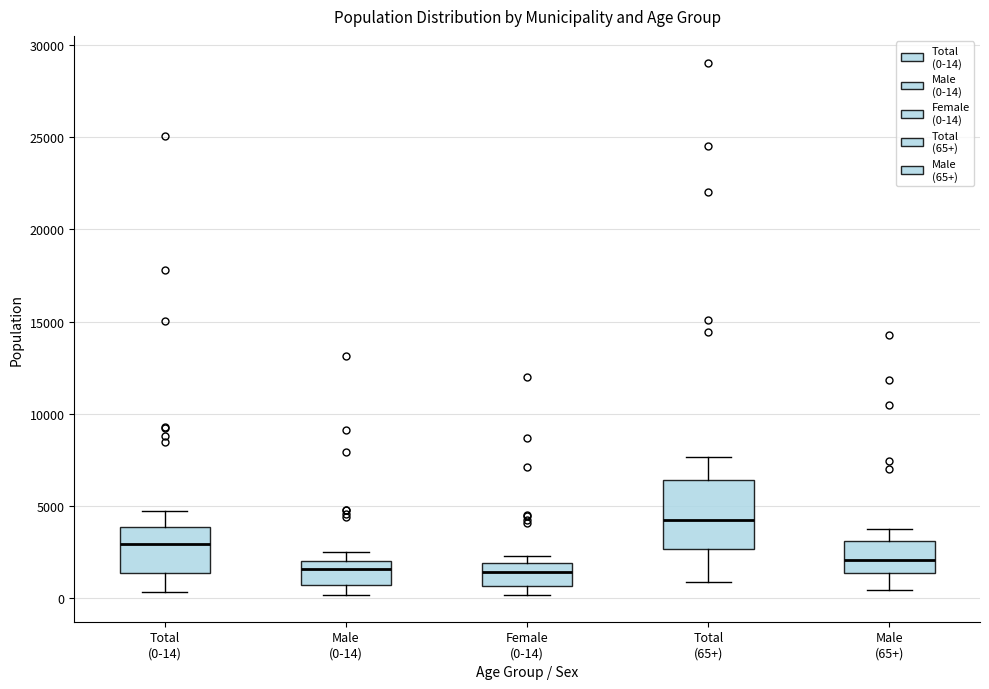

Reading left to right, read every box against the y-axis: the position of its median line, the range the box covers, and the ends of its whiskers. The values are not printed on the chart, so give them approximately, as read against the axis.

Total (0-14): median 3000, box 1500 to 4000, whiskers 500 to 4500
Male (0-14): median 1500, box 500 to 2000, whiskers 0 to 2500
Female (0-14): median 1500, box 500 to 2000, whiskers 0 to 2500
Total (65+): median 4000, box 2500 to 6500, whiskers 1000 to 7500
Male (65+): median 2000, box 1500 to 3000, whiskers 500 to 4000